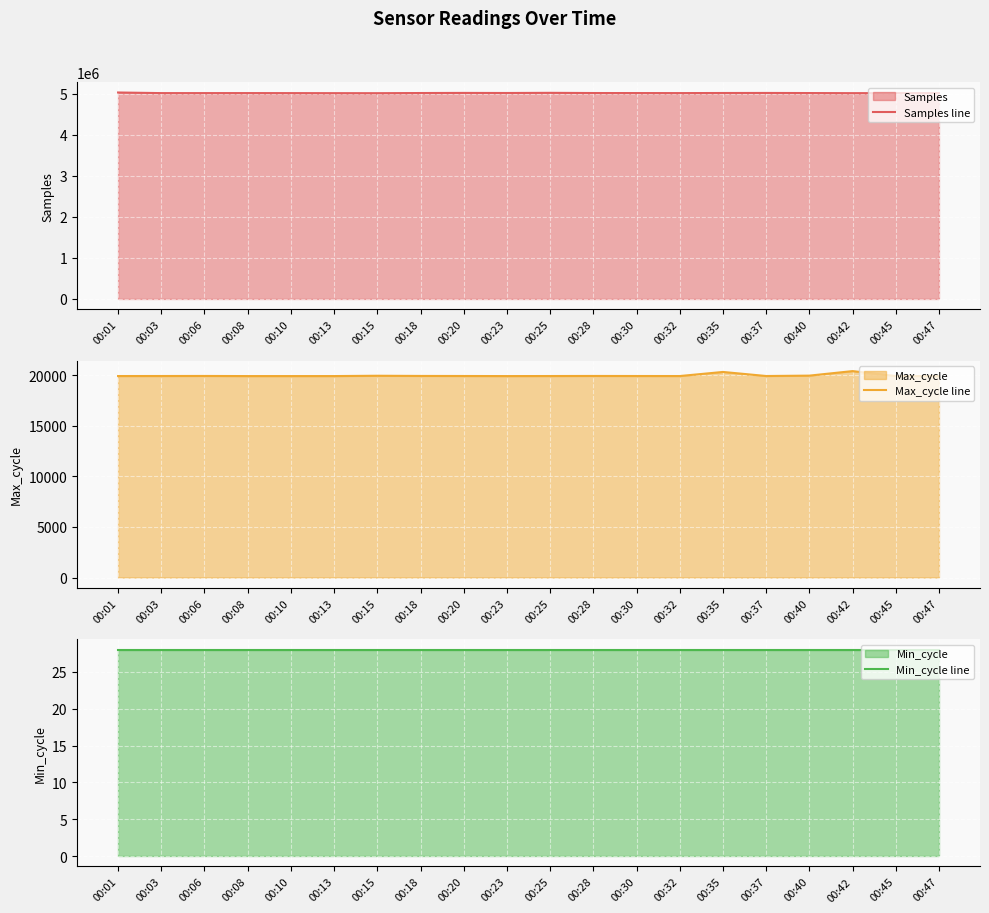

Rank the series by their maximum value, from highest to lowest.

Samples line, Max_cycle line, Min_cycle line